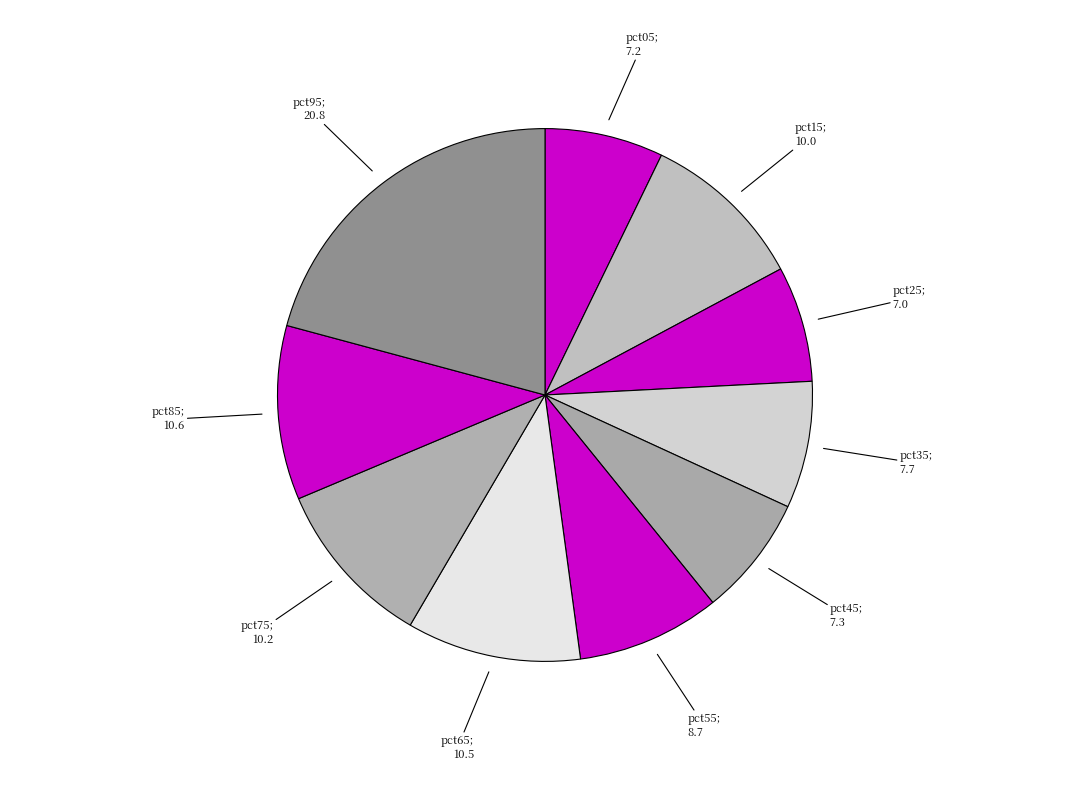

Which category has the biggest portion of the pie?

pct95